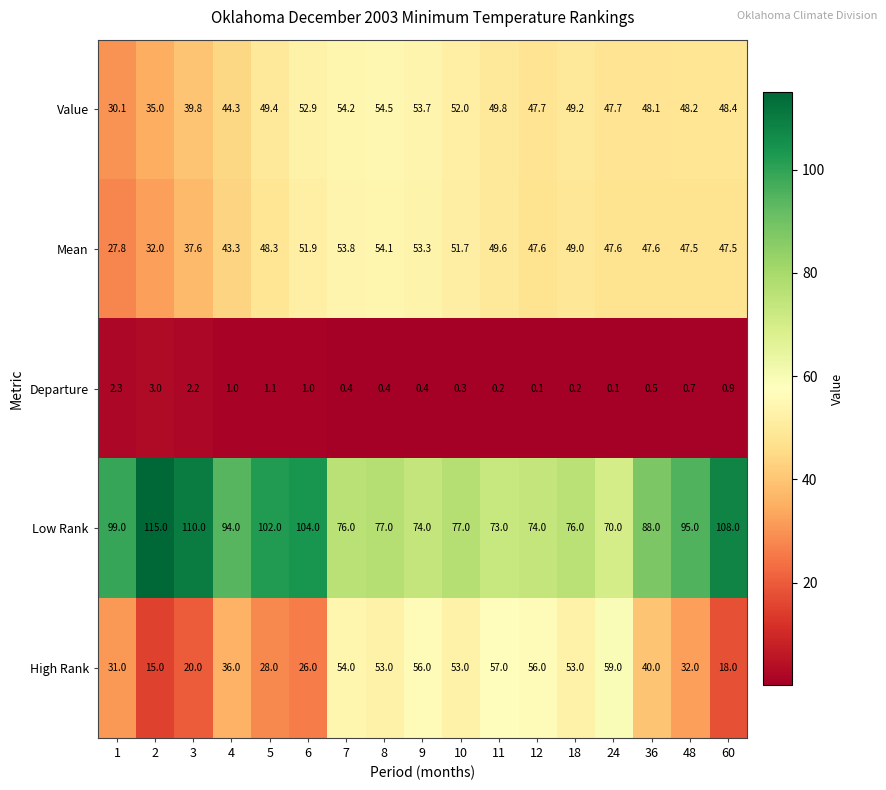

At how many categories does at least one series exceed 53?

17